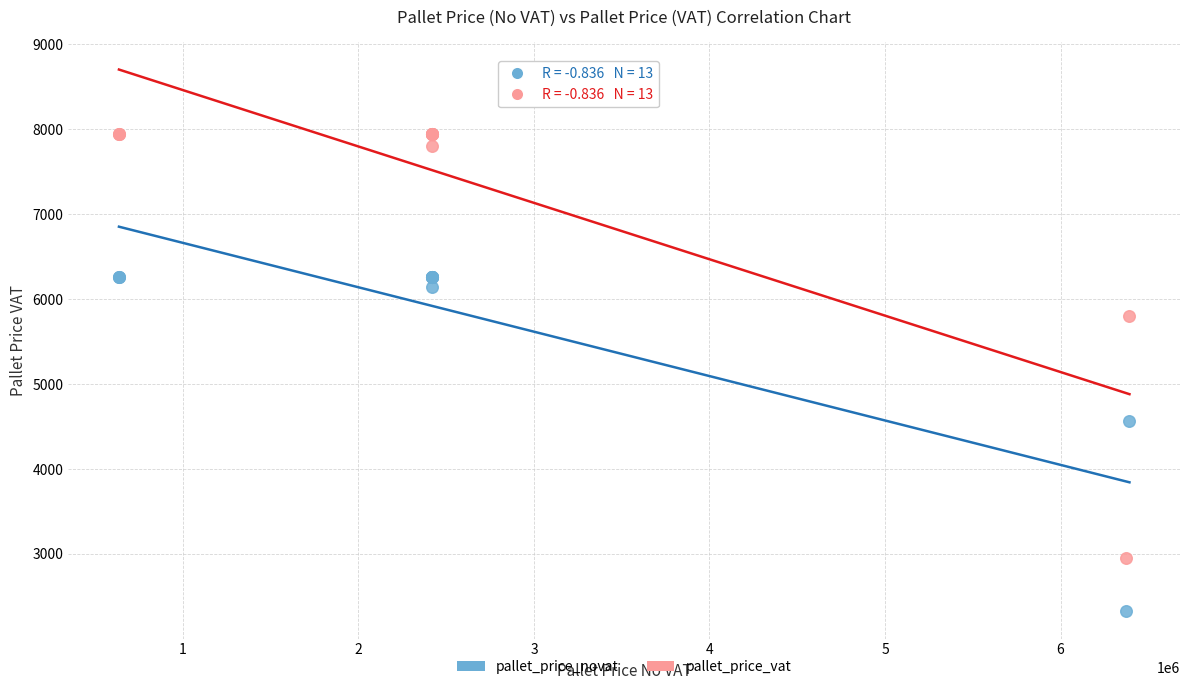

Which series reaches the minimum Y coordinate?

pallet_price_novat